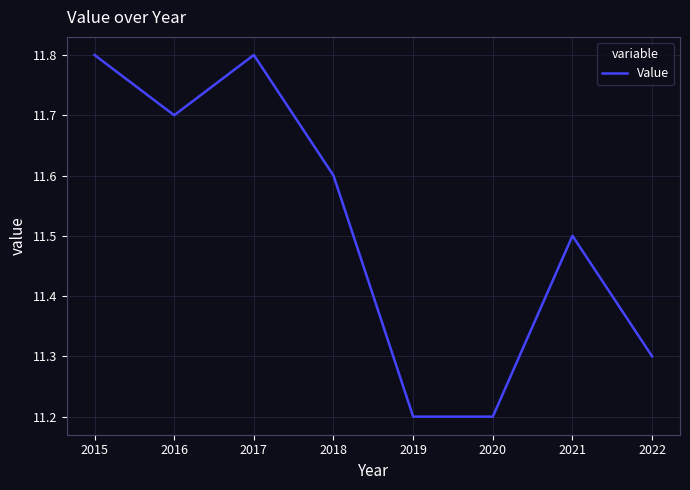

Count the values in the range 11 to 12.

8